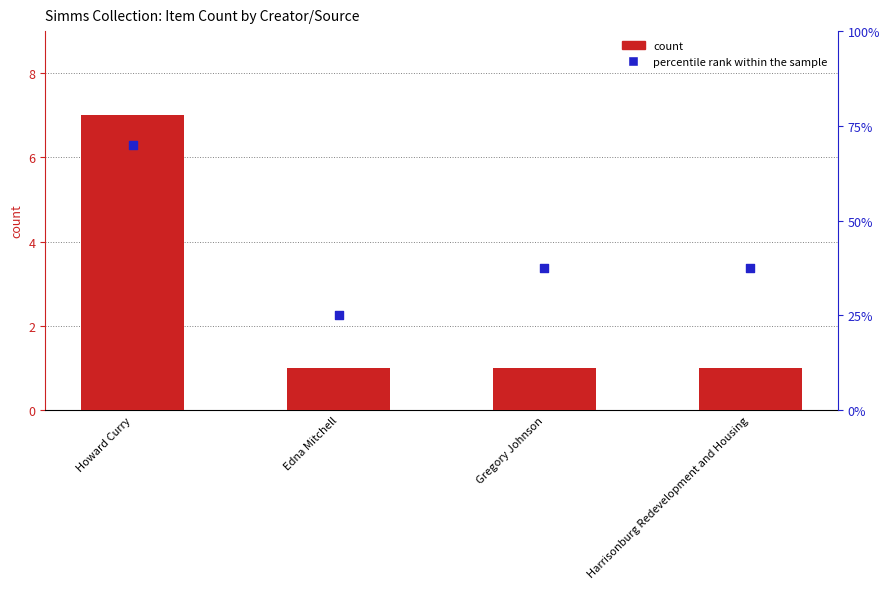

Which series contains the highest Y value?

percentile rank within the sample